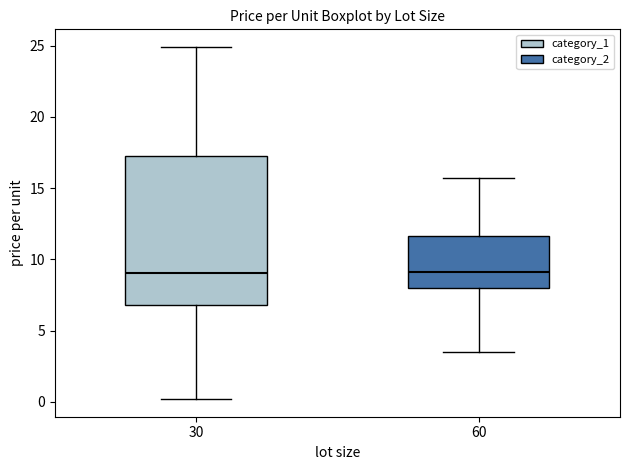

Comparing the boxes themselves (not the whiskers), which one is the tallest?

30